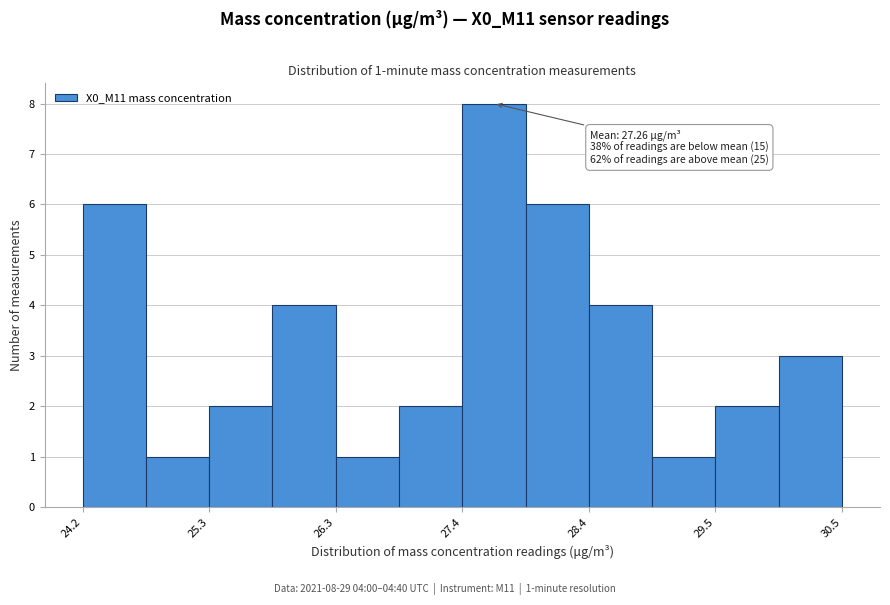

Around what value on the x-axis is the tallest bar? Give the approximate position of its centre, as read against the axis.

27.6